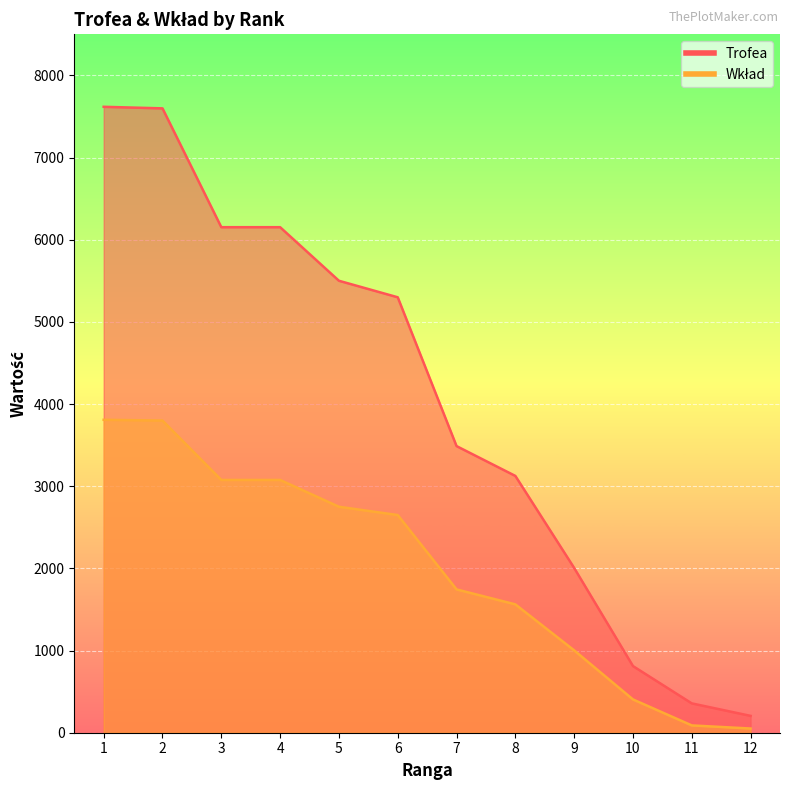

Between 8 and 6, which is larger?

6